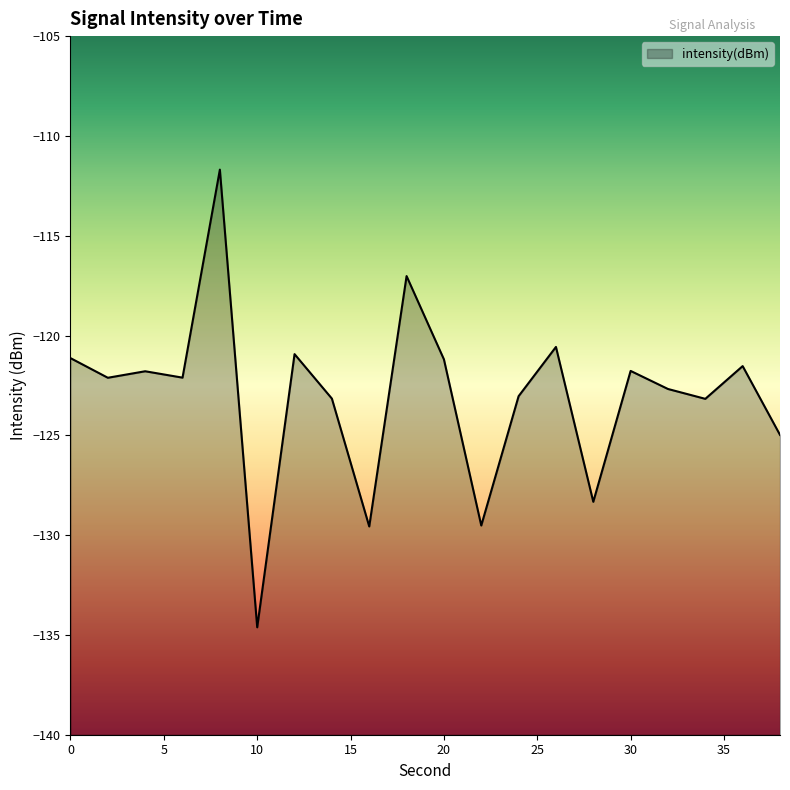

List the labels in order of value, smallest first.

10, 16, 22, 28, 38, 34, 14, 24, 32, 2, 6, 4, 30, 36, 20, 0, 12, 26, 18, 8